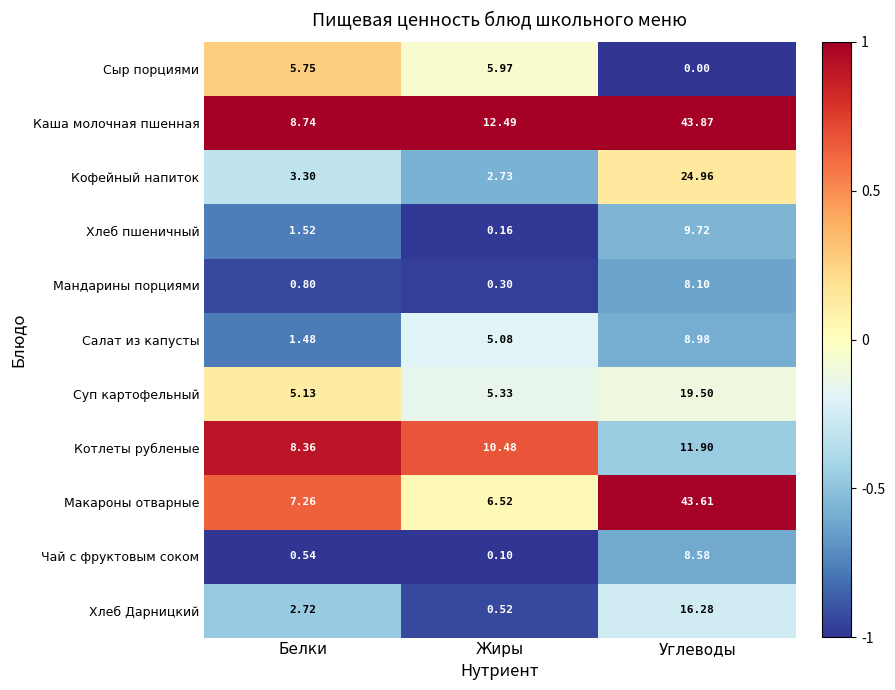

Which series has the largest range (max minus min)?

Макароны отварные